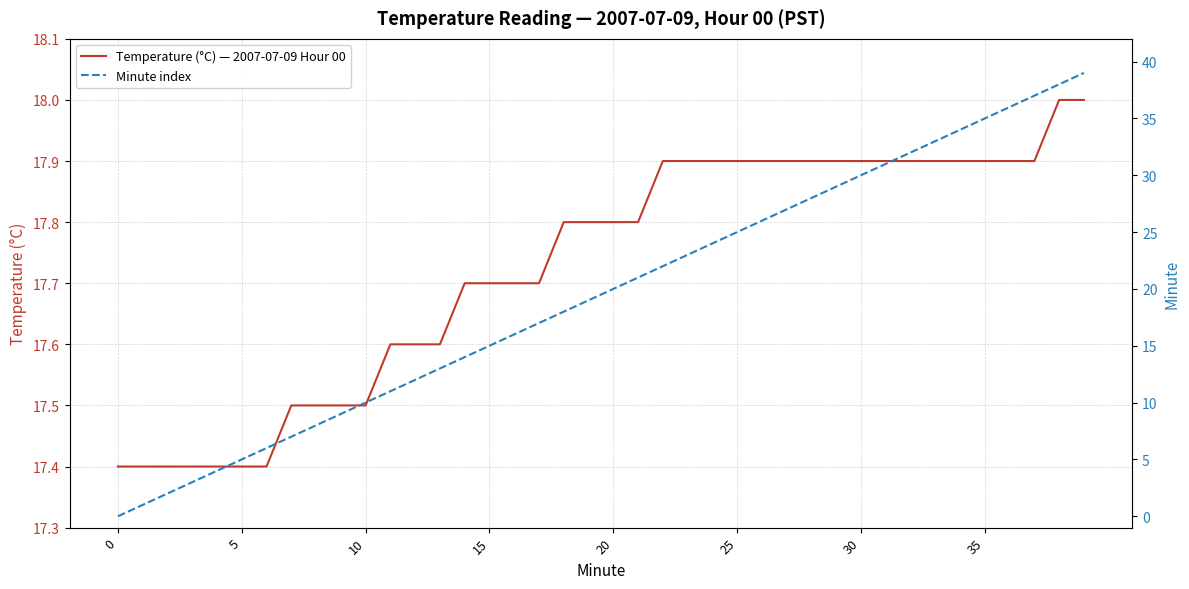

What is the approximate value of Temperature (°C) — 2007-07-09 Hour 00 at 12?

17.6